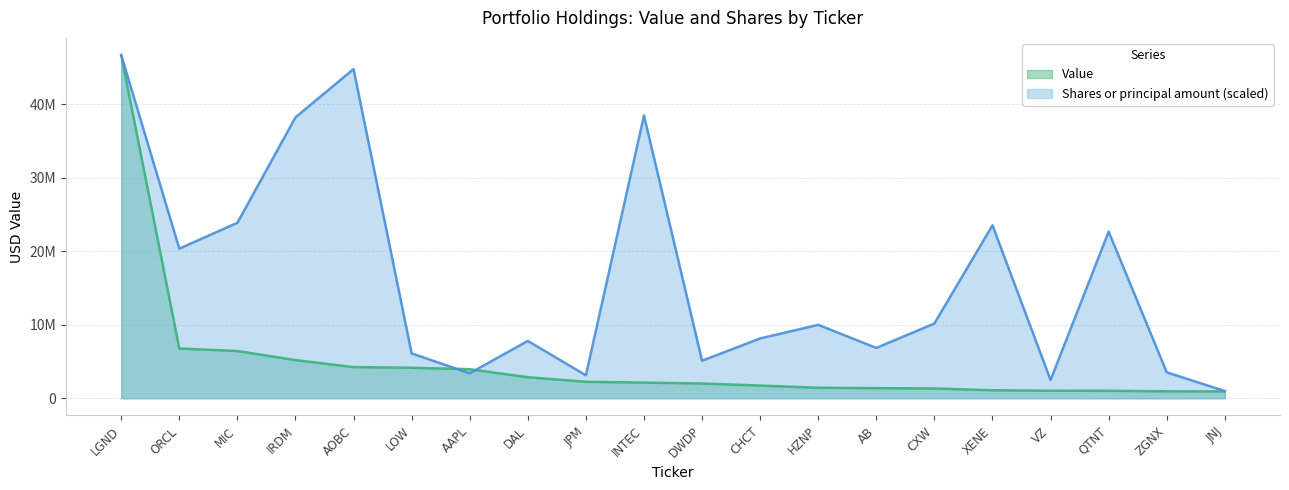

True or false: Value has a value of 3952000.0 at AAPL.

True